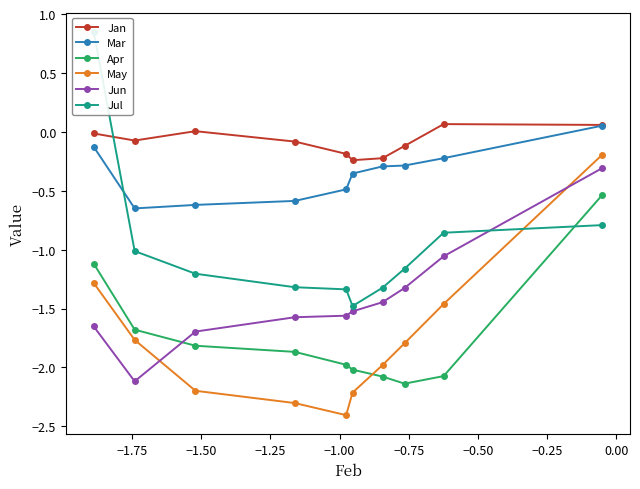

What is the value of the May point at the 5th from the left?

-2.4